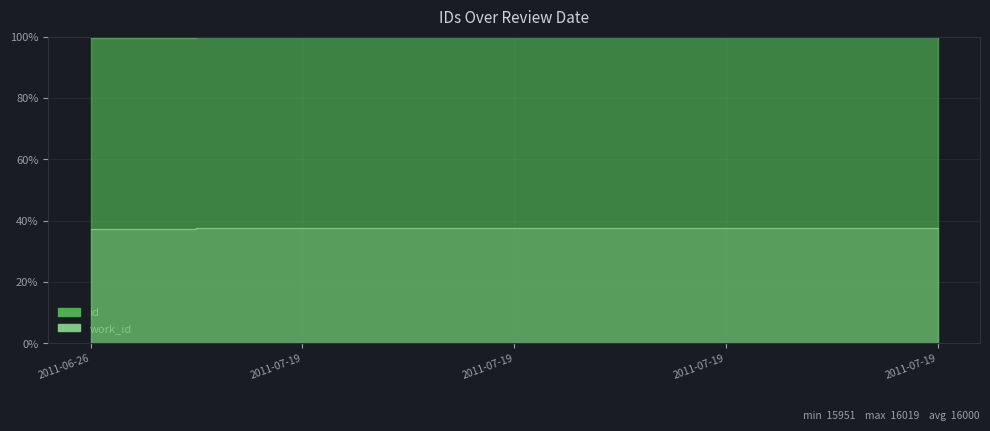

What are all the series names shown in the legend?

id, work_id